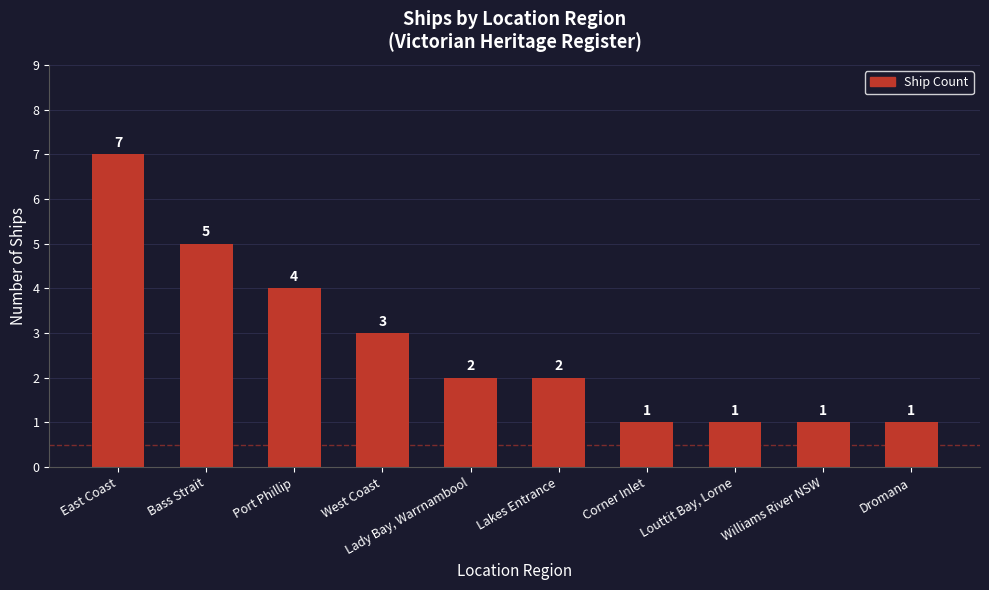

What position from the right is East Coast?

10